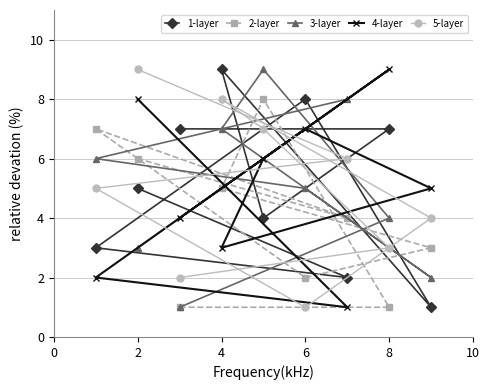

Which series has the largest total across all categories?

1-layer